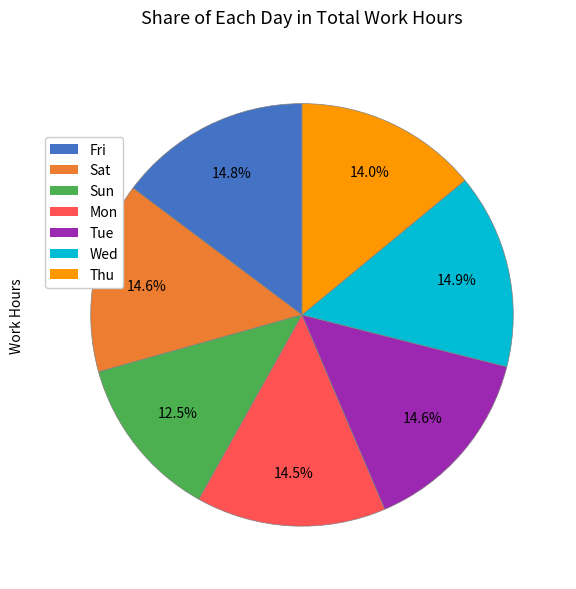

What portion of the pie excludes Sun?

87.5%